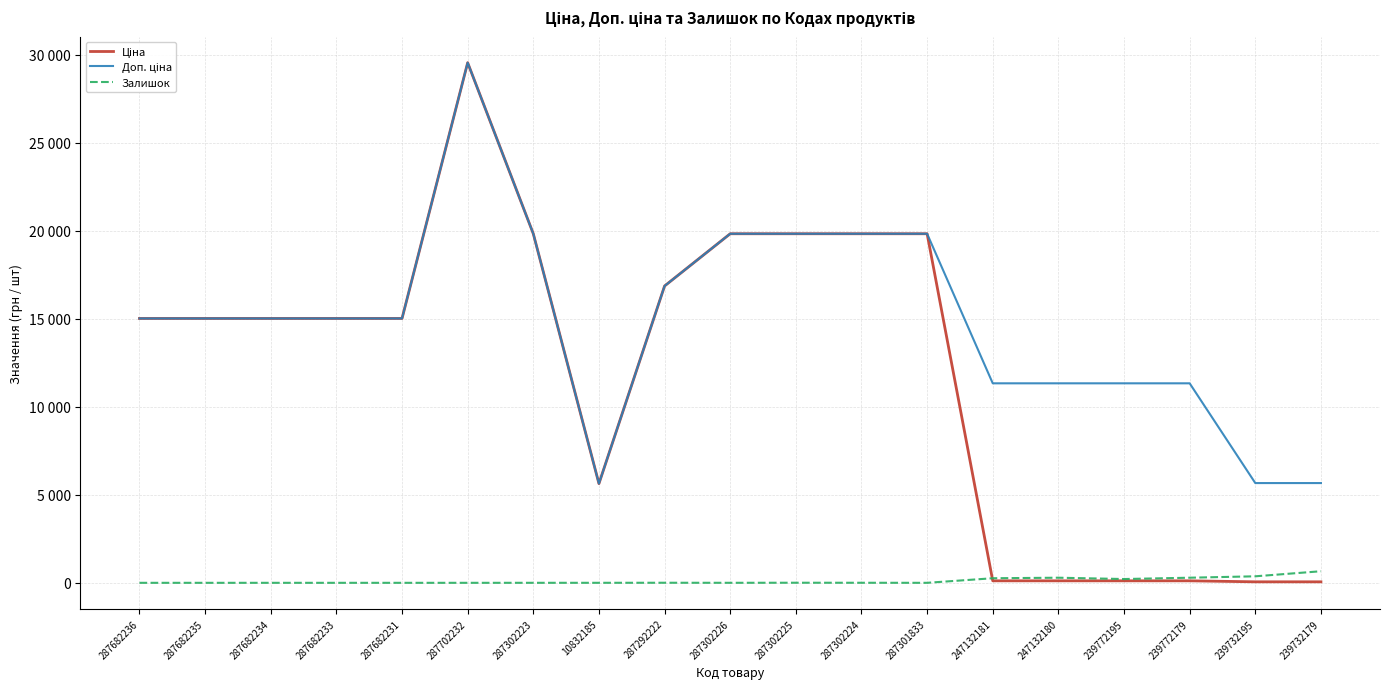

True or false: Залишок has more than 2 interior local peaks.

True